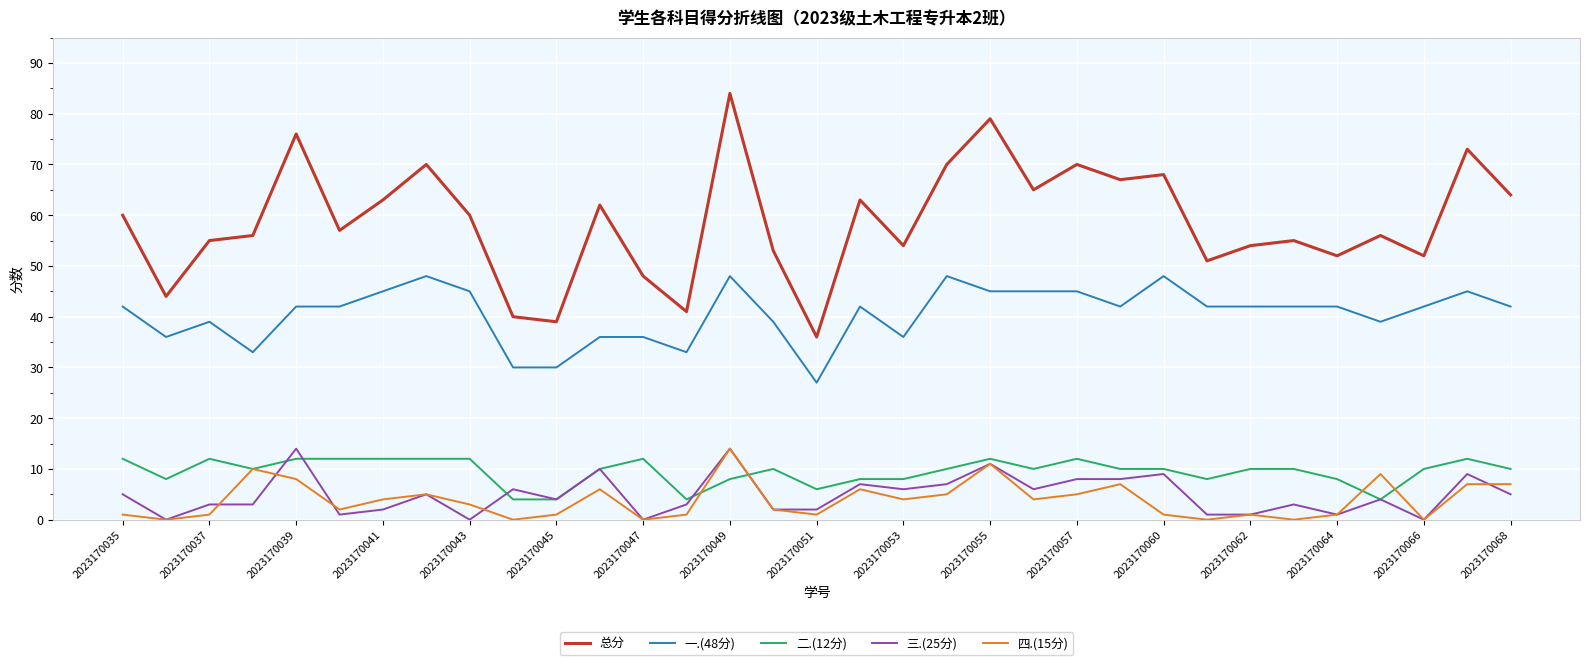

Which series has the largest range (max minus min)?

总分